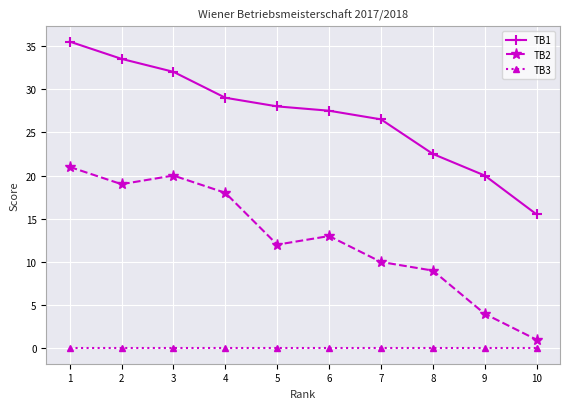

List the series in order of their peak value, lowest first.

TB3, TB2, TB1